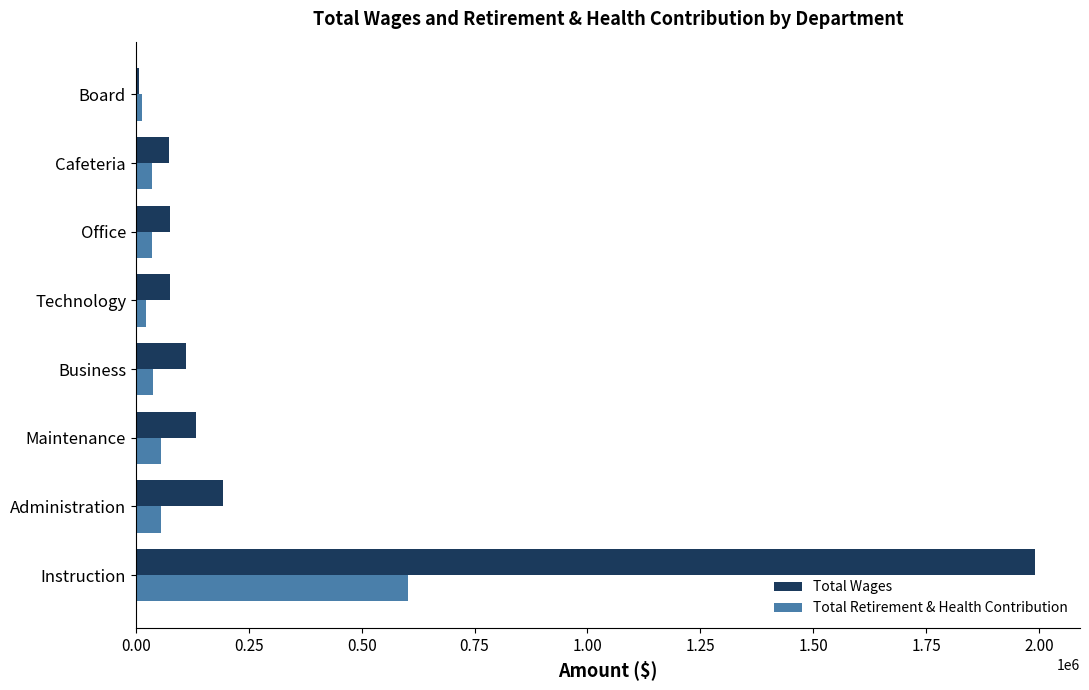

What is the difference between the maximum and second lowest values in the Total Wages series?

1916680